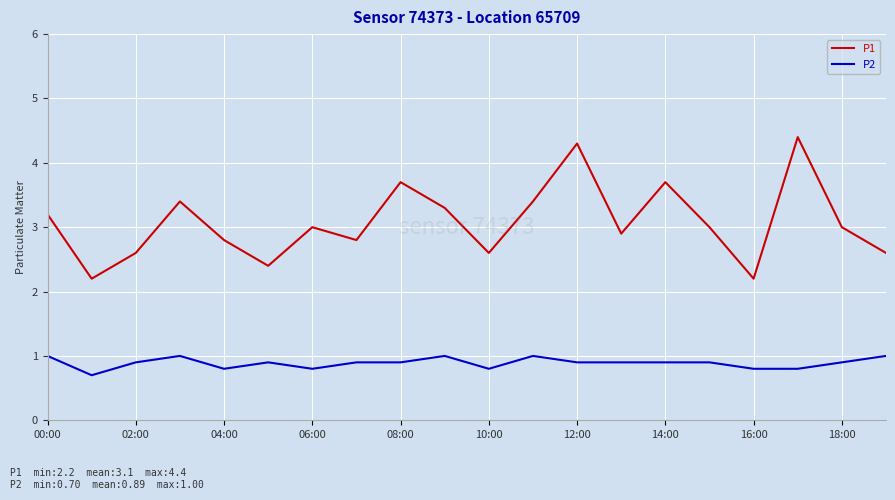

Rank the series by their average value, from lowest to highest.

P2, P1